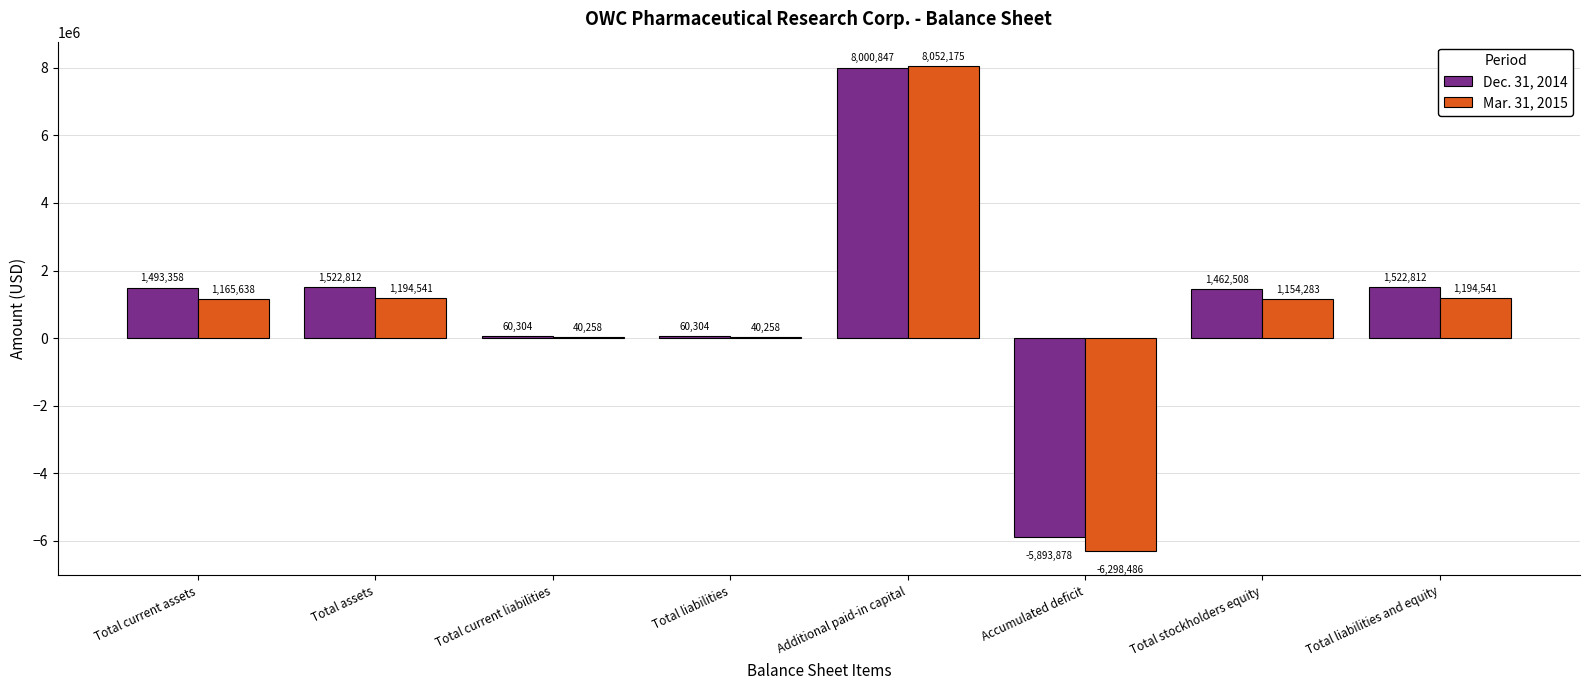

How many groups of bars are there?

8